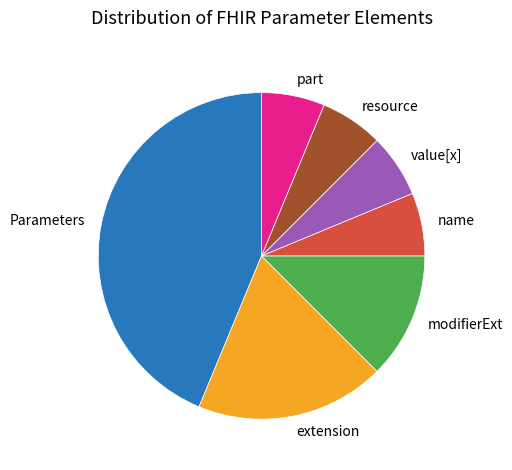

Which category has the biggest portion of the pie?

Parameters